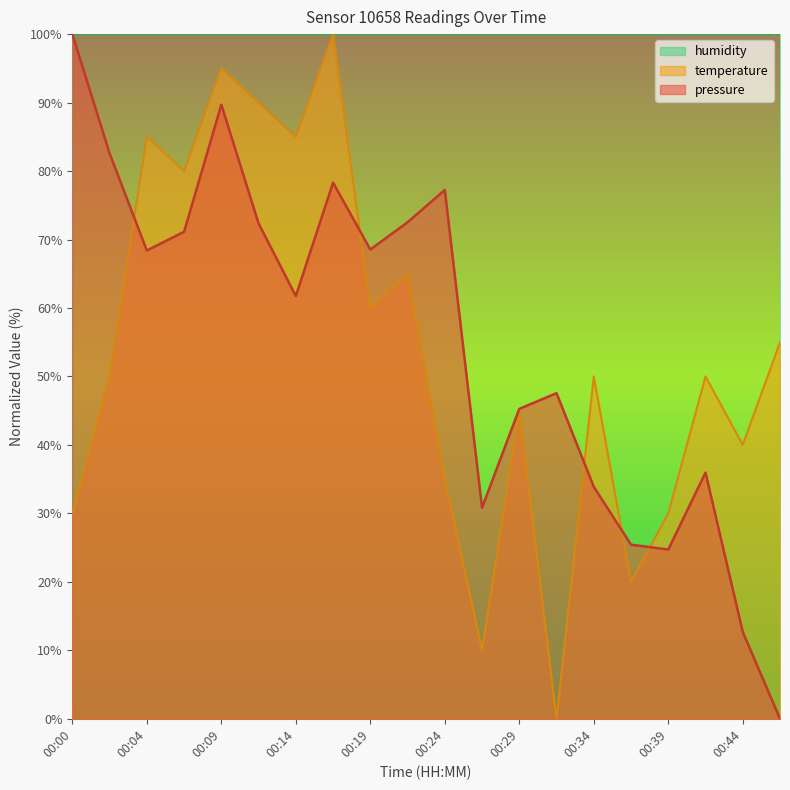

What is the sum of all pressure values?

1098.8